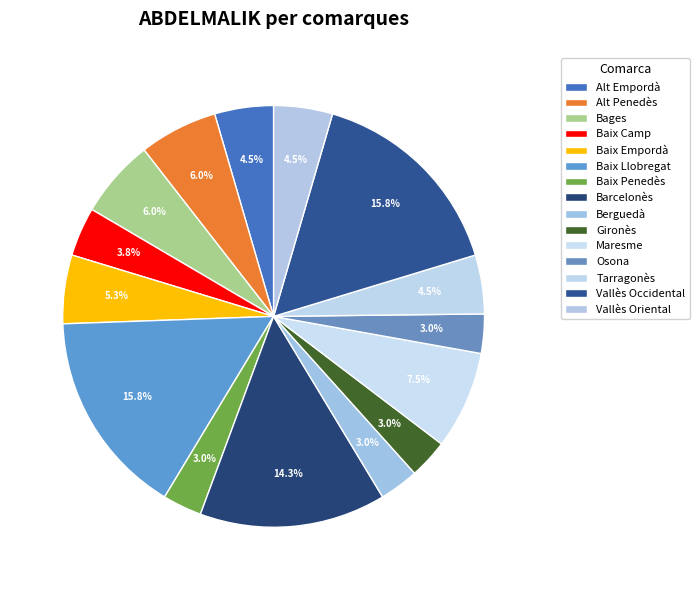

True or false: Alt Penedès accounts for 14% of the total.

False